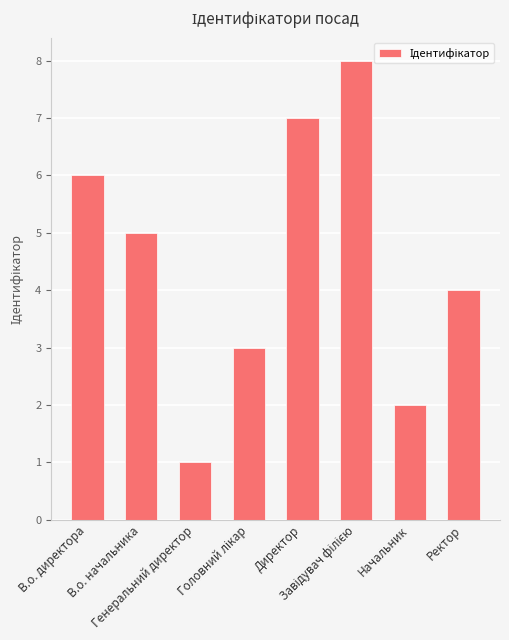

Read the value at В.о. директора.

6